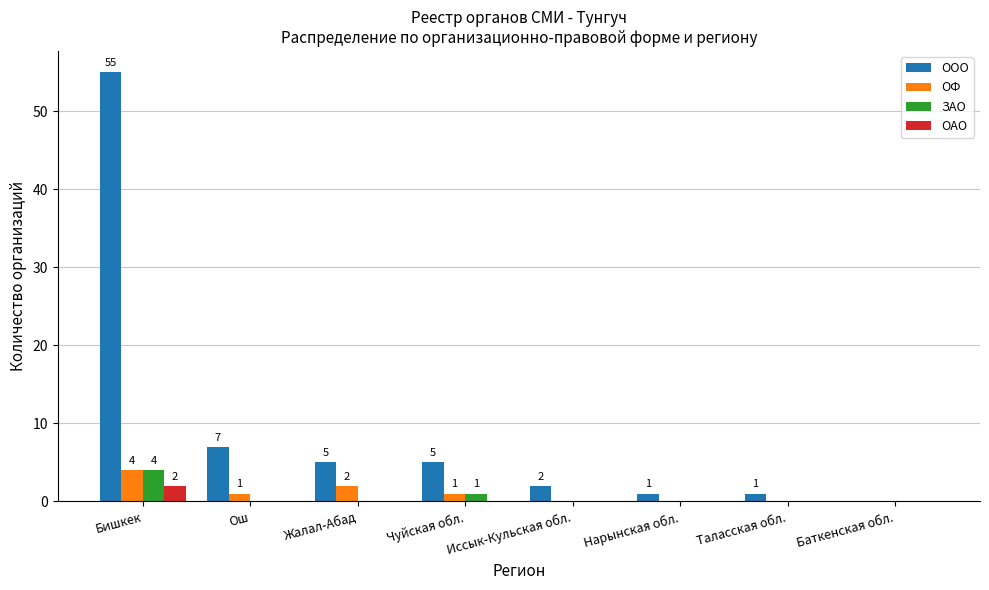

Which series has the largest total across all categories?

ООО